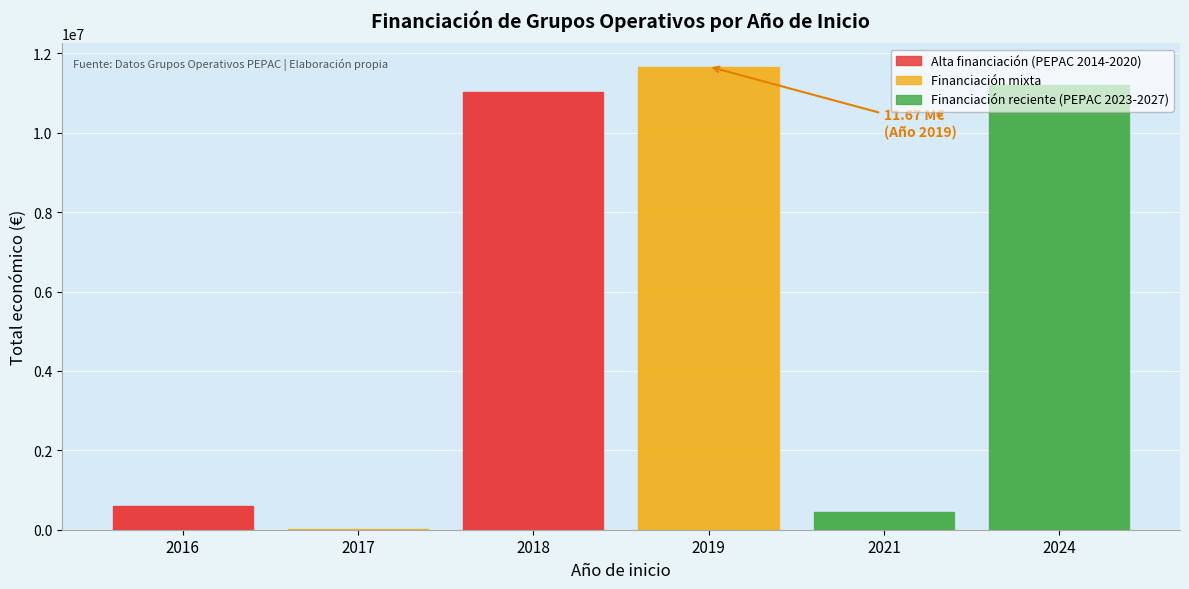

How many groups of bars are there?

1